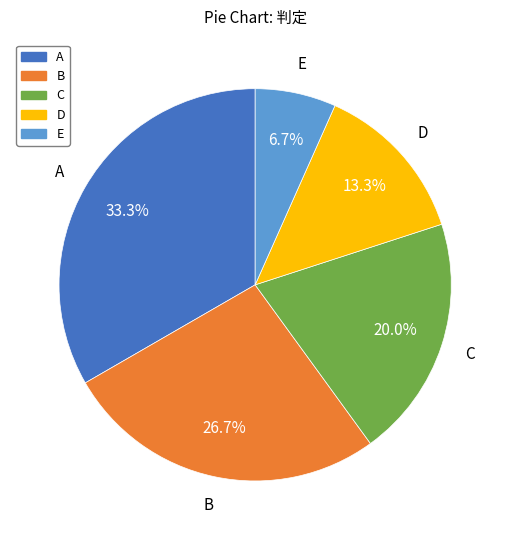

Rank the categories by value from highest to lowest.

A, B, C, D, E